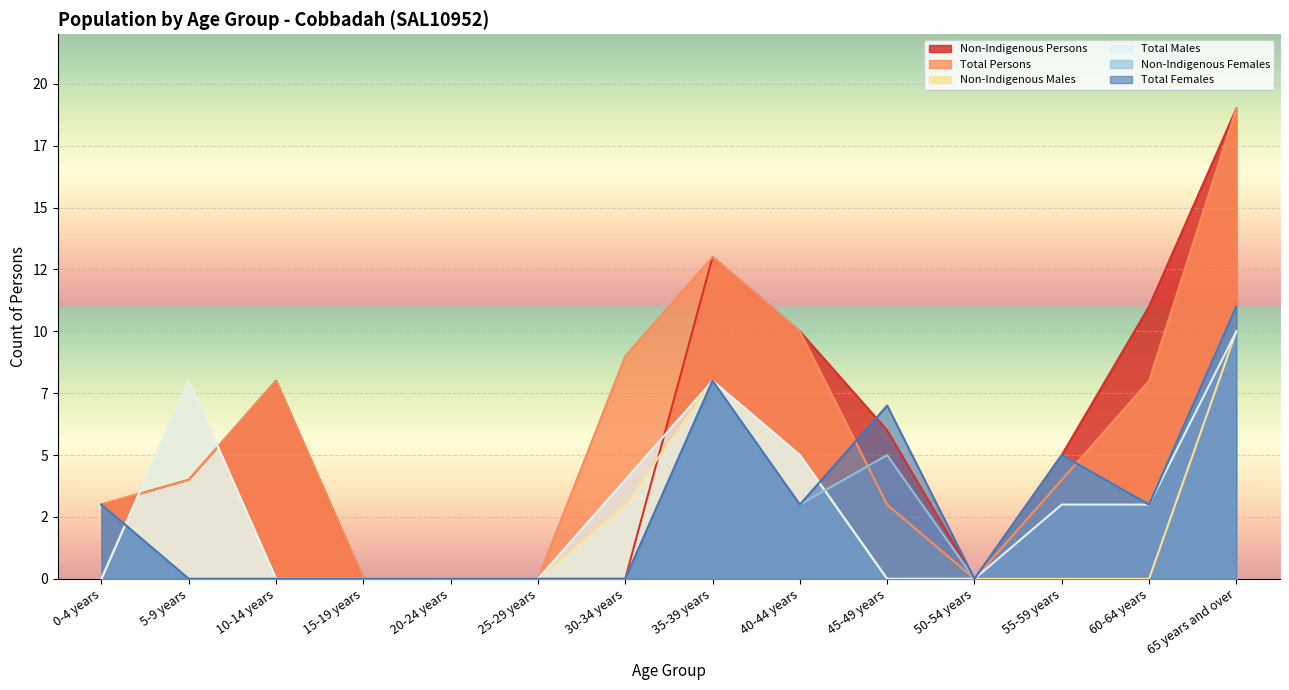

Which series has the largest total across all categories?

Total Persons